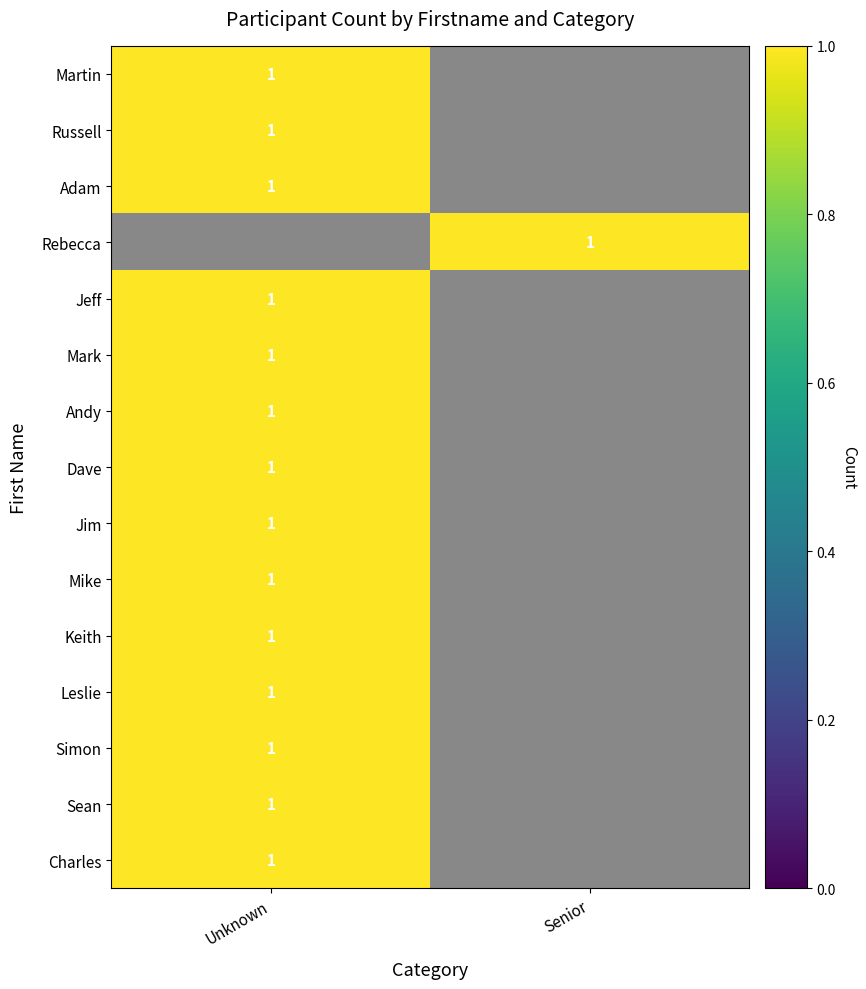

The Jim series shows 2 at Unknown. True or false?

False